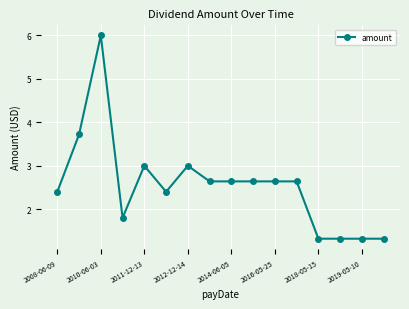

Reading left to right, transcribe all the data shown in this chart.

2.4	3.7	6.0	1.8	3.0	2.4	3.0	2.6	2.6	2.6	2.6	2.6	1.3	1.3	1.3	1.3